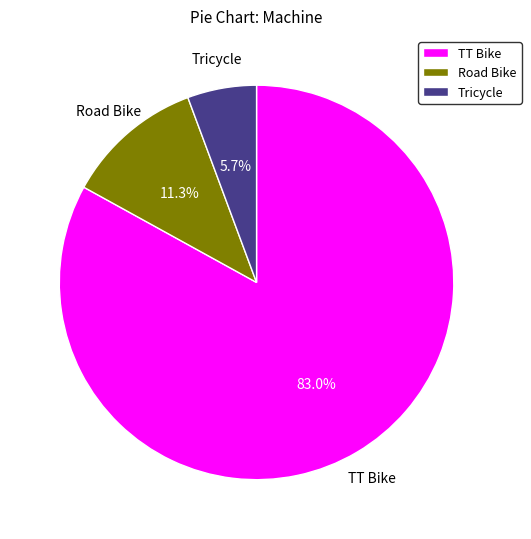

Is it true that Road Bike is 26% of the pie?

False